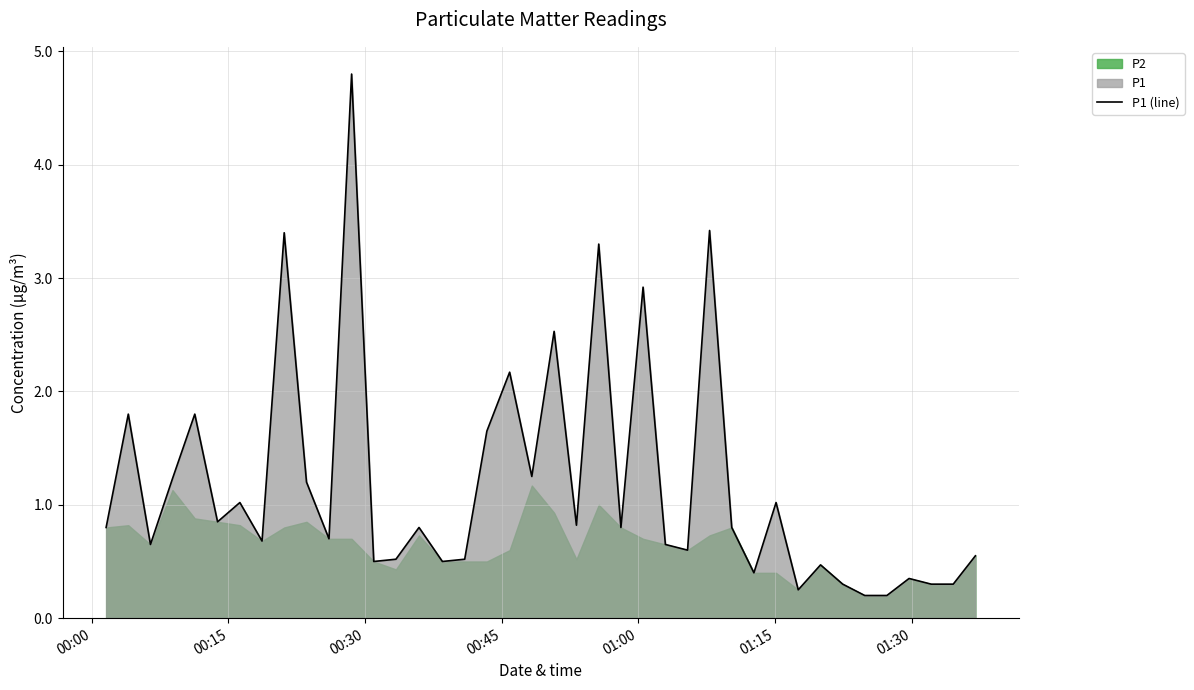

What is the maximum value for P1 (line)?

4.8